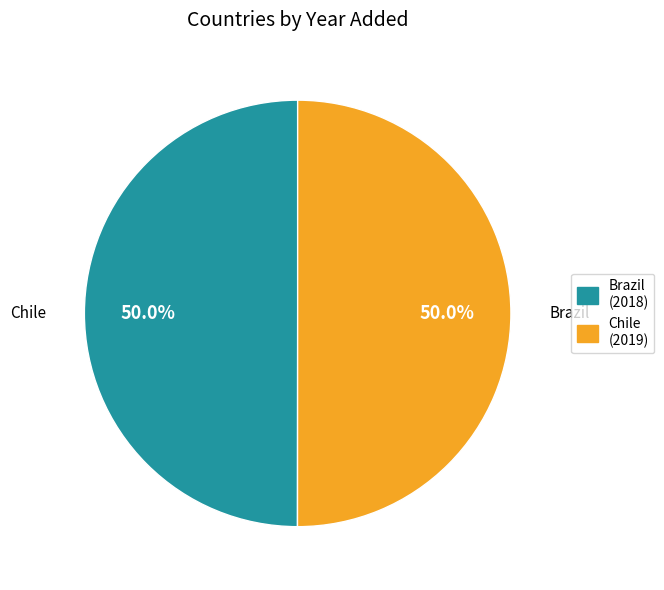

Which category accounts for the majority?

Chile